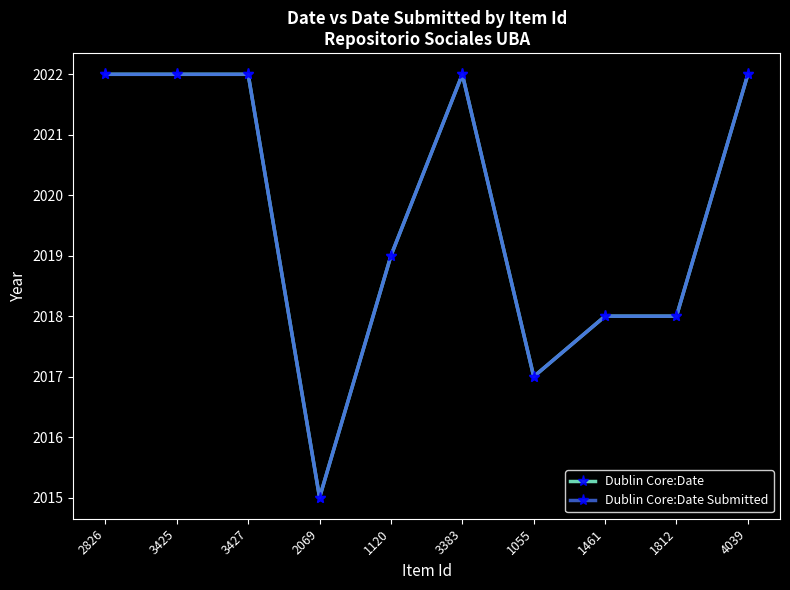

True or false: Dublin Core:Date Submitted has more than 1 points higher than both neighbors.

False